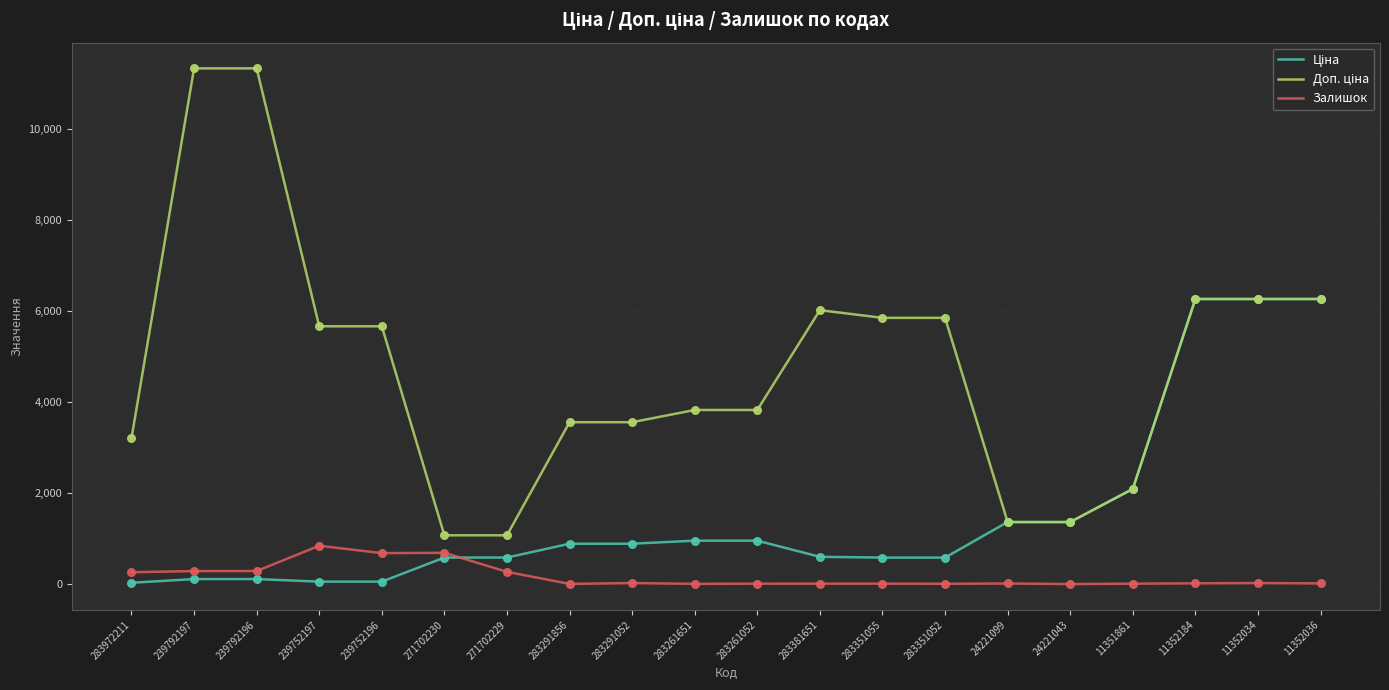

The value of Залишок at 239752196 is 683.0. True or false?

True